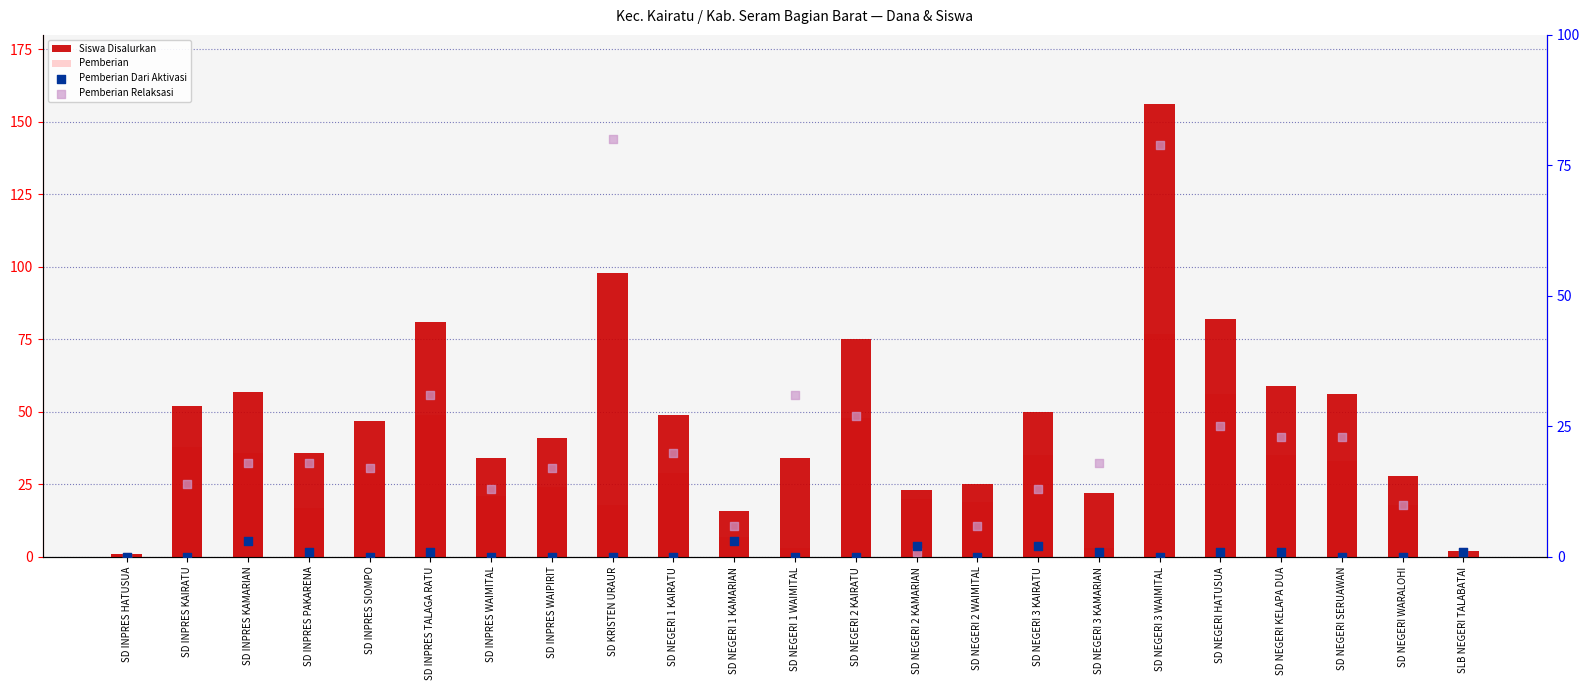

What are all the series names shown in the legend?

Siswa Disalurkan, Pemberian, Pemberian Dari Aktivasi, Pemberian Relaksasi